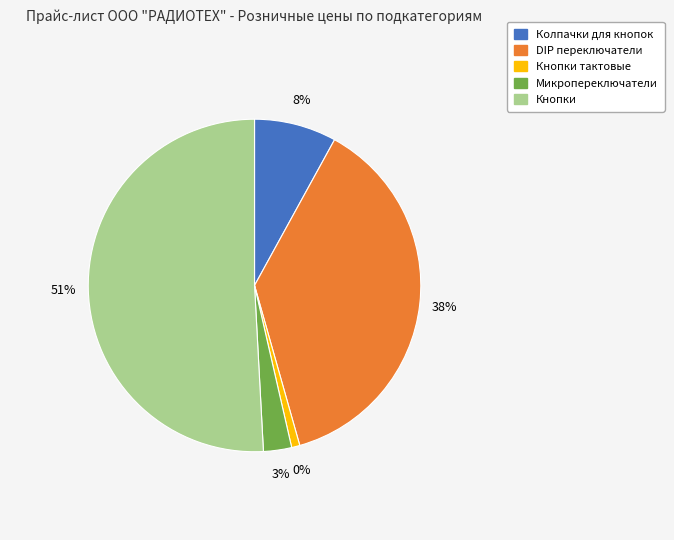

To the nearest percent, what is the average slice percentage?

20%